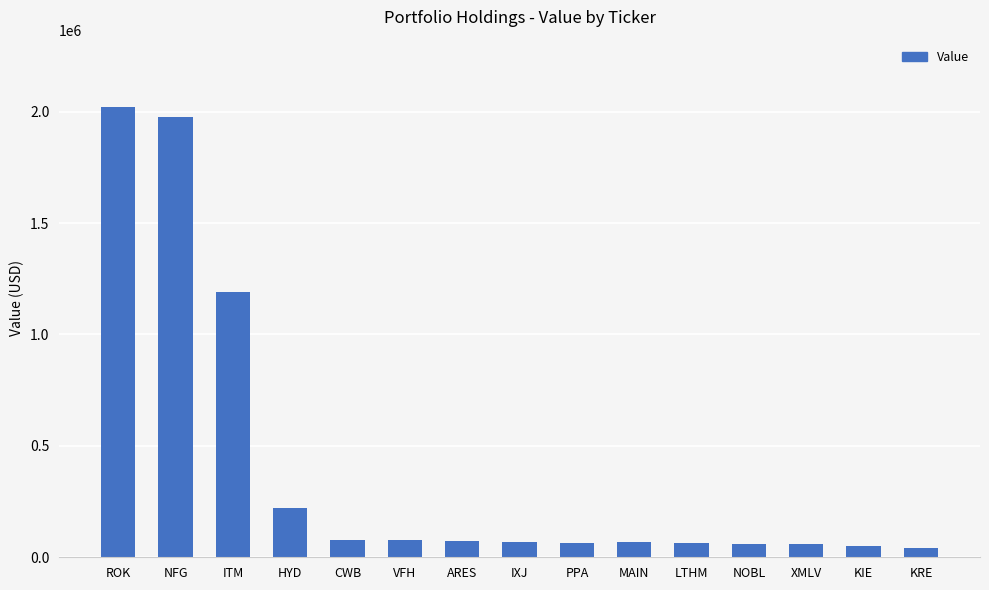

How many values are below 68000?

7